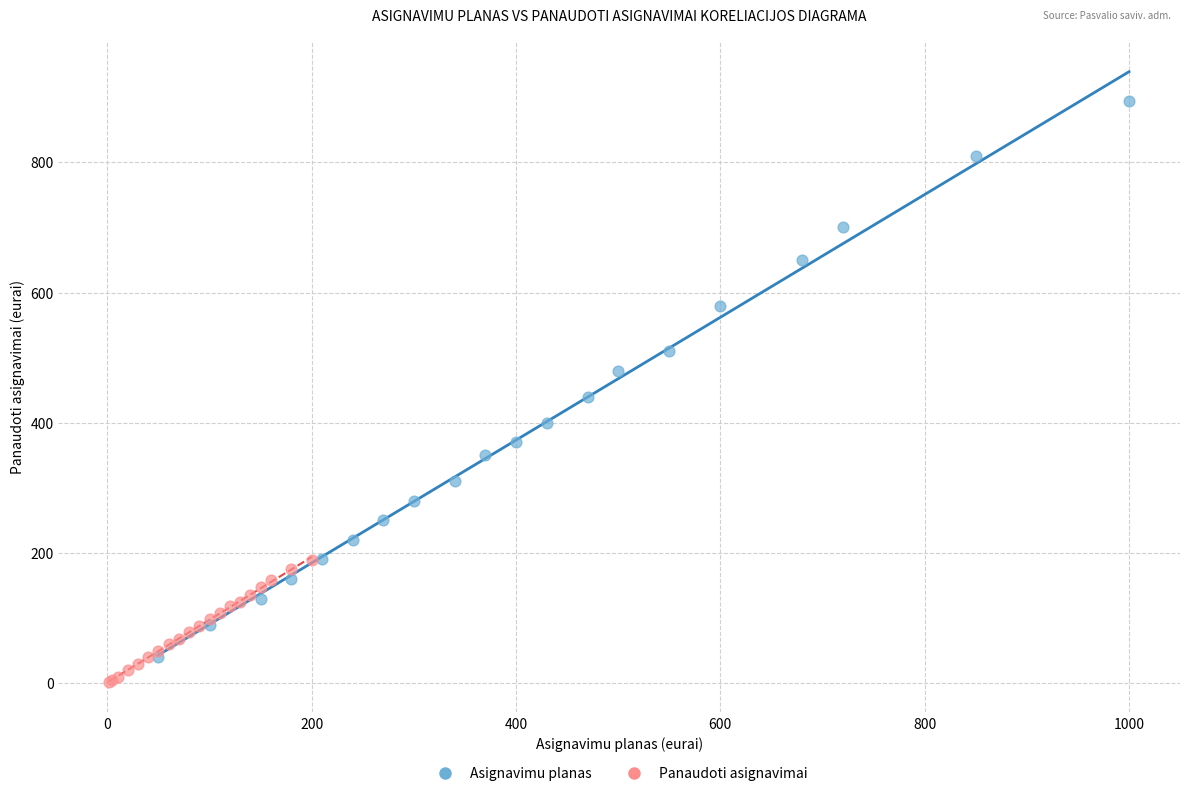

Which series has the largest Y range (max minus min)?

Asignavimu planas